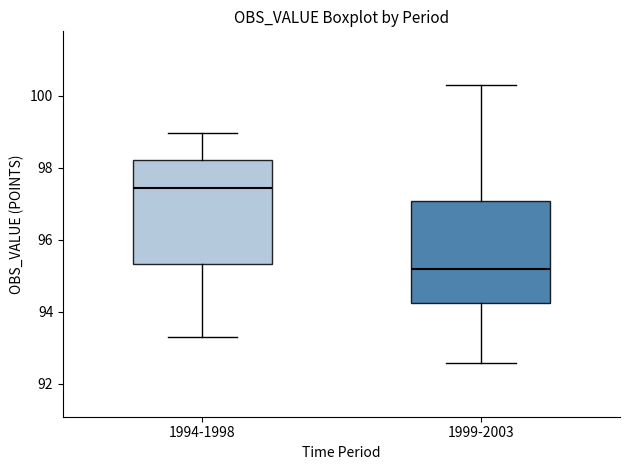

Reading left to right, read every box against the y-axis: the position of its median line, the range the box covers, and the ends of its whiskers. The values are not printed on the chart, so give them approximately, as read against the axis.

1994-1998: median 97.4, box 95.4 to 98.2, whiskers 93.4 to 99.0
1999-2003: median 95.2, box 94.2 to 97.0, whiskers 92.6 to 100.2